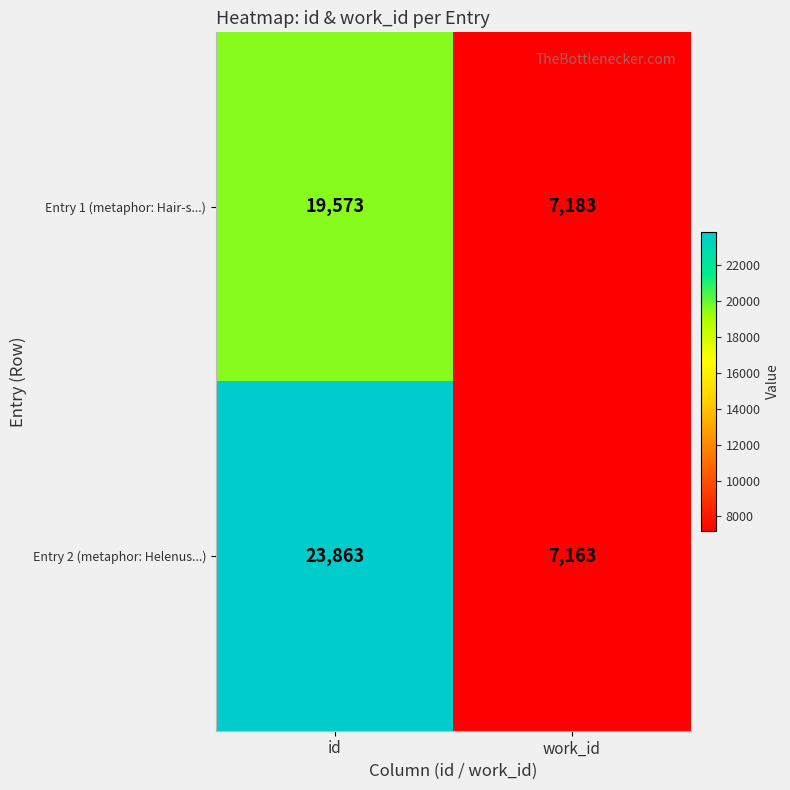

Rank the series by their maximum value, from highest to lowest.

Entry 2 (metaphor: Helenus...), Entry 1 (metaphor: Hair-s...)